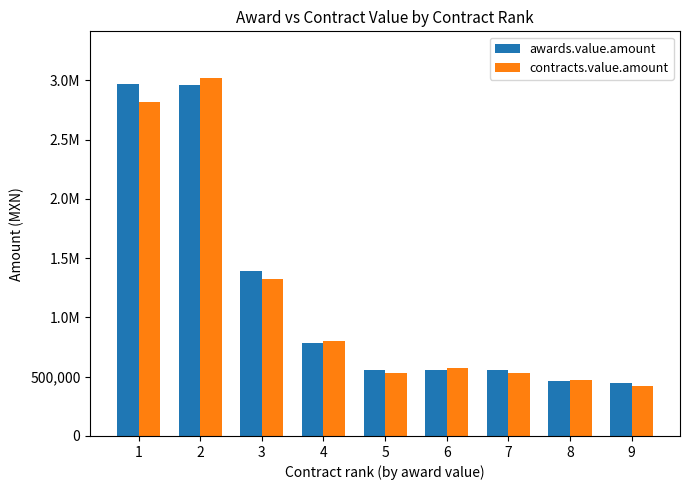

What are all the series names shown in the legend?

awards.value.amount, contracts.value.amount